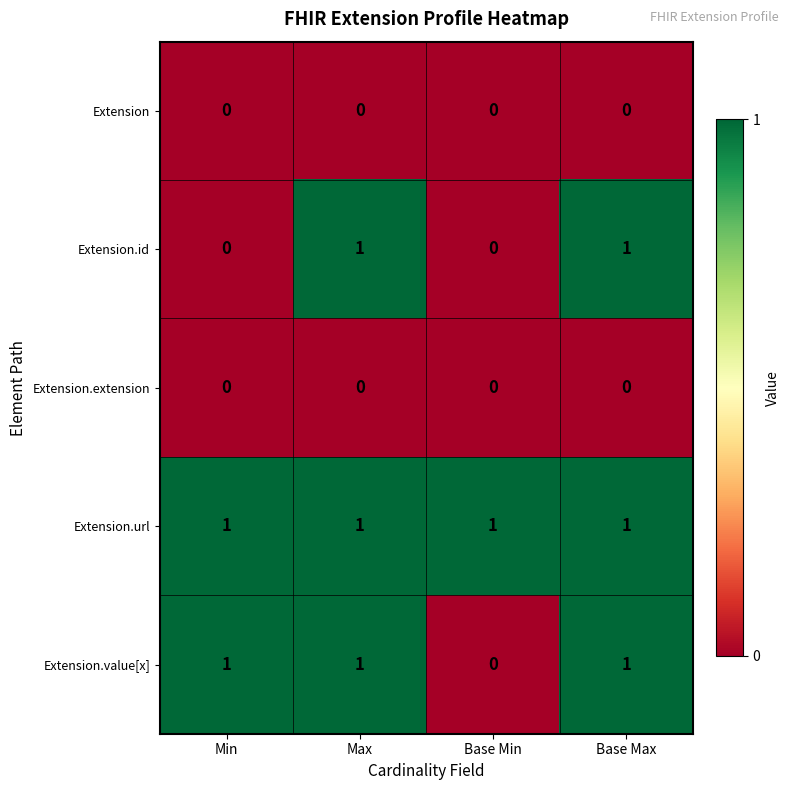

Where is Extension.value[x] nearest to the value 0?

Base Min